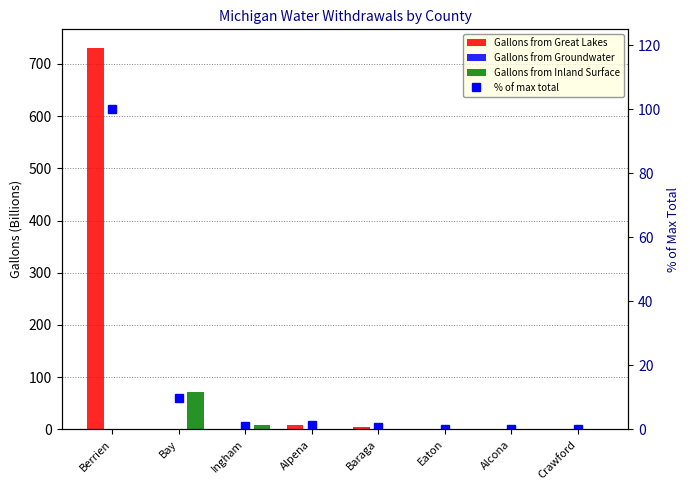

True or false: Gallons from Great Lakes has a value of 8.0 at Alpena.

True